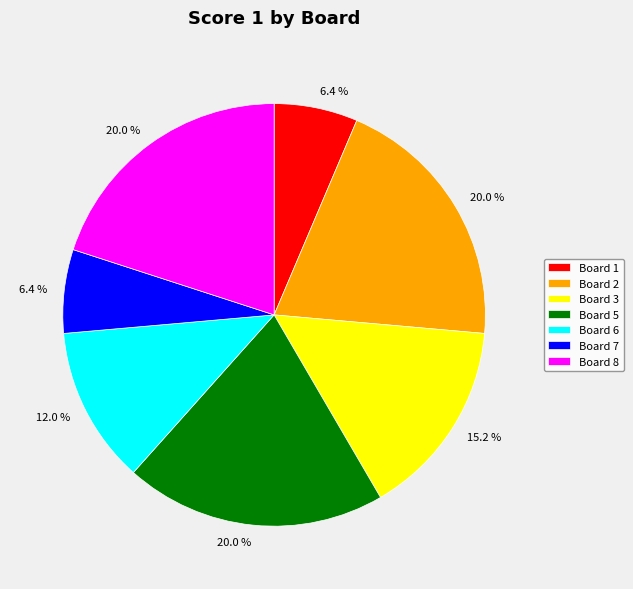

True or false: Board 7 accounts for 1% of the total.

False